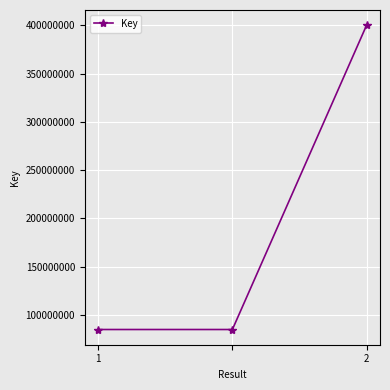

What is the value of the 3rd point from the left?

400090693